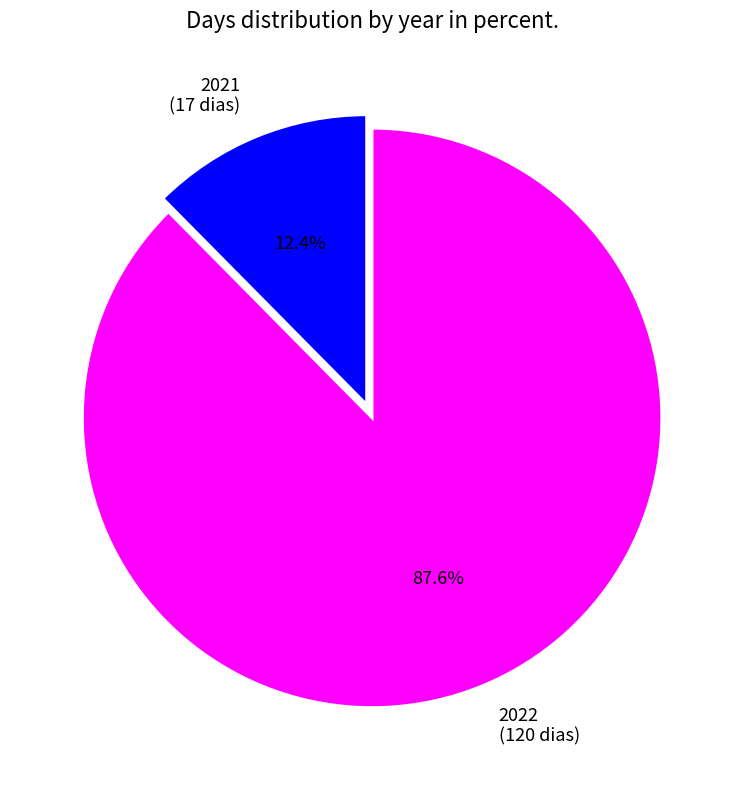

Which category has the biggest portion of the pie?

2022